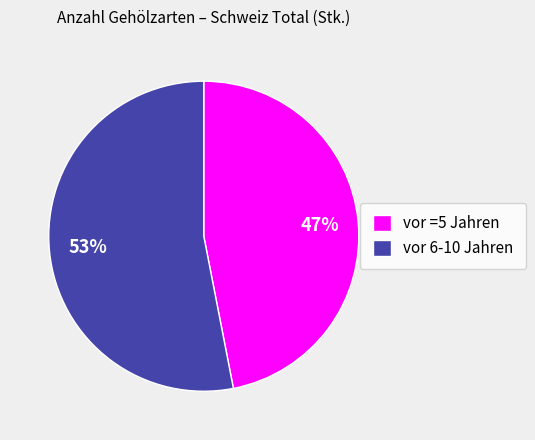

What is the largest slice in the pie chart?

vor 6-10 Jahren